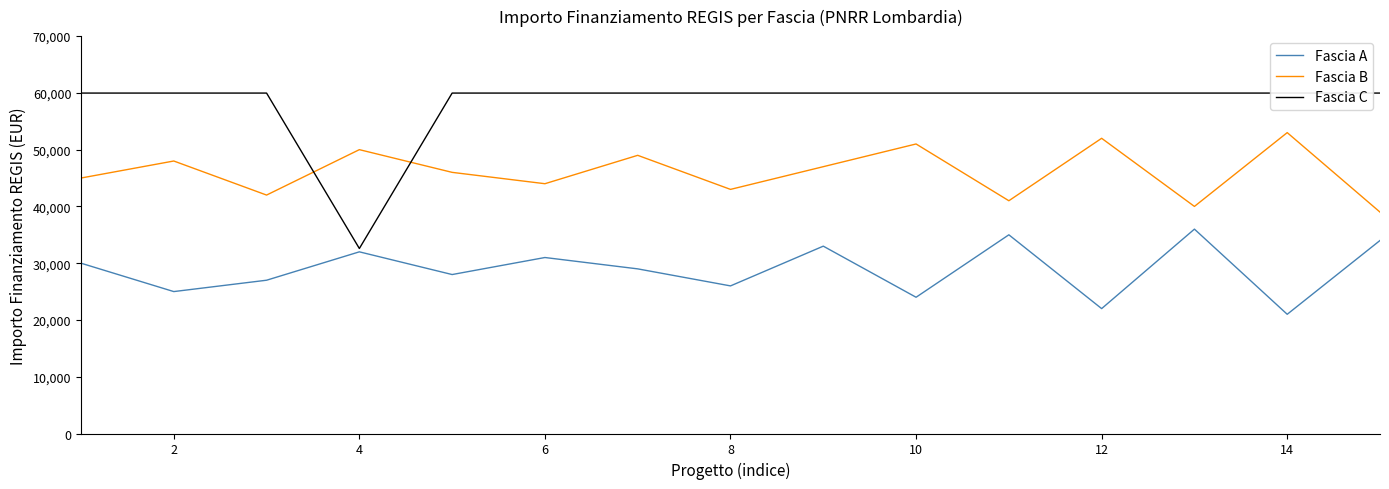

Read the Fascia A value at 12.

22000